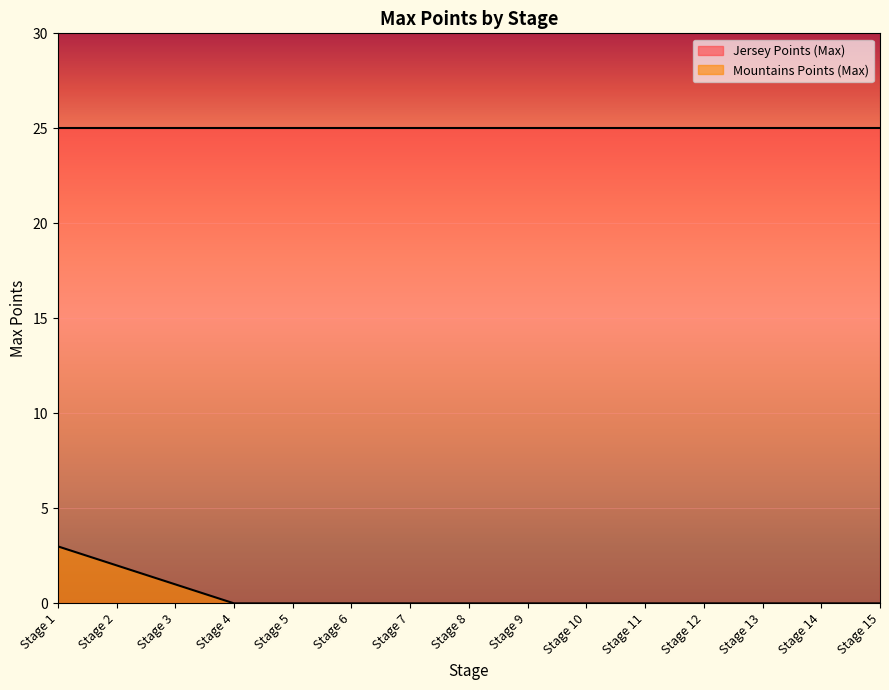

How many values are above zero?

3